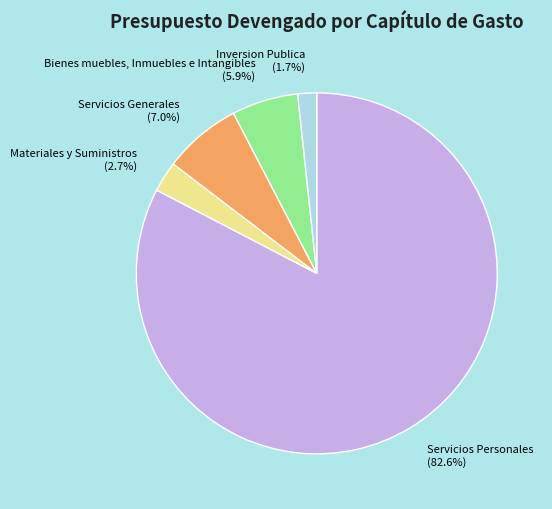

What is the largest slice in the pie chart?

Servicios Personales (82.6%)